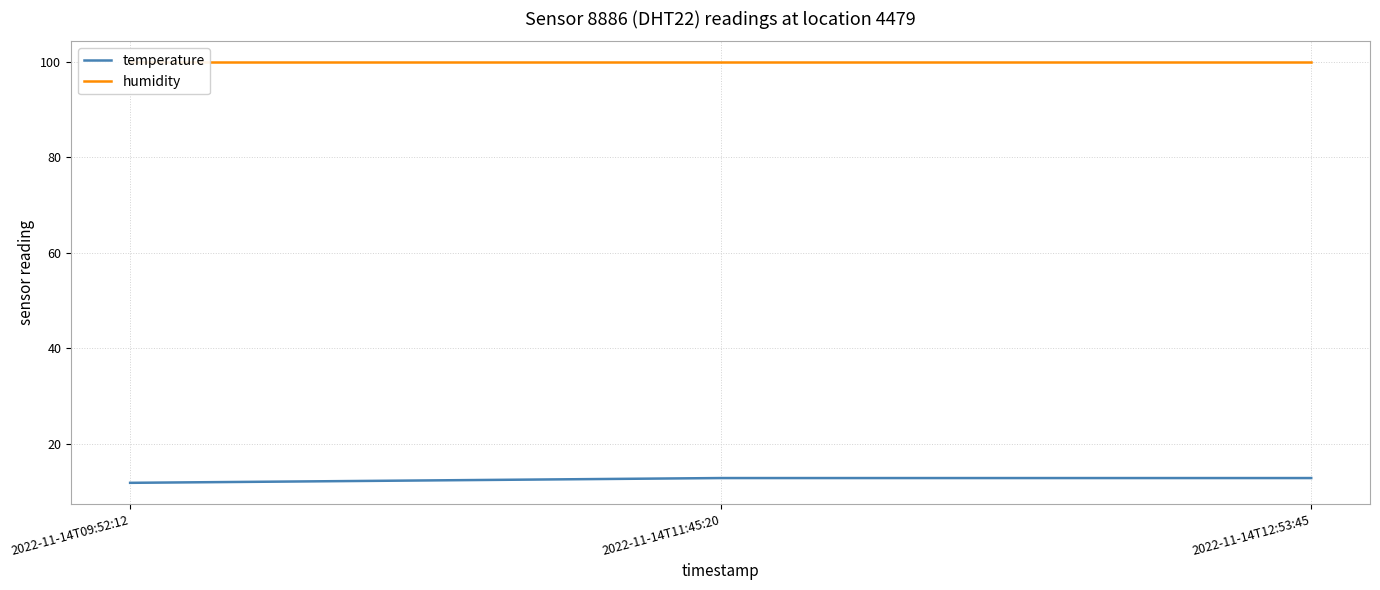

Reading left to right, what are all the values shown in this chart?

temperature: 11.8	12.8	12.8
humidity: 99.9	99.9	99.9